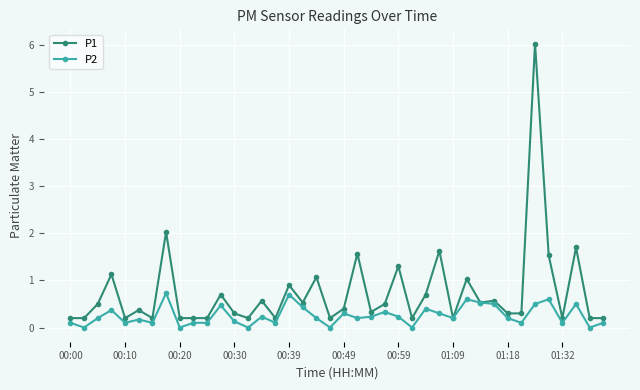

What is the value of the P1 point at the 5th from the left?

0.2